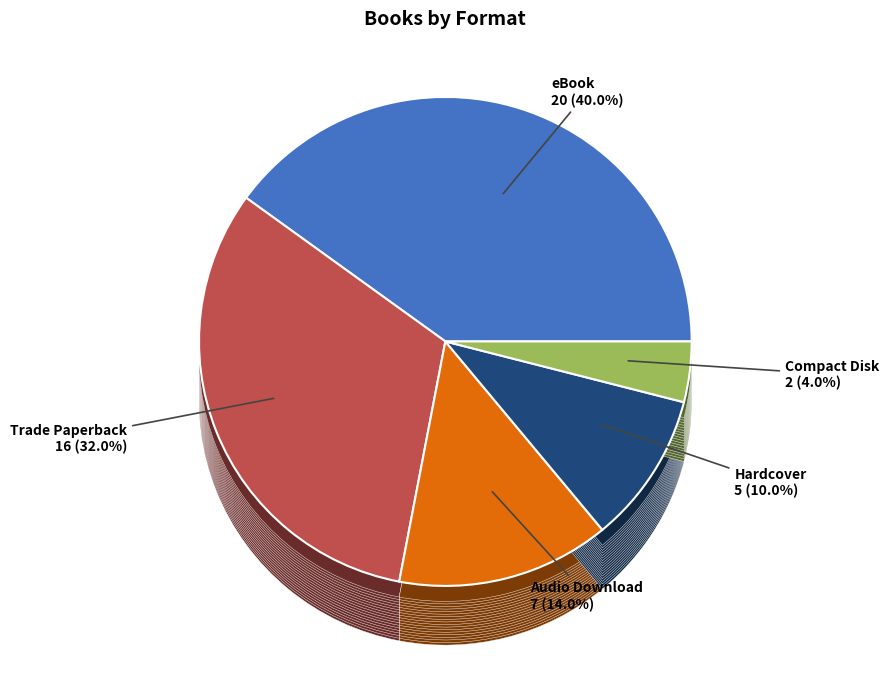

Is it true that Audio Download is 8% of the pie?

False